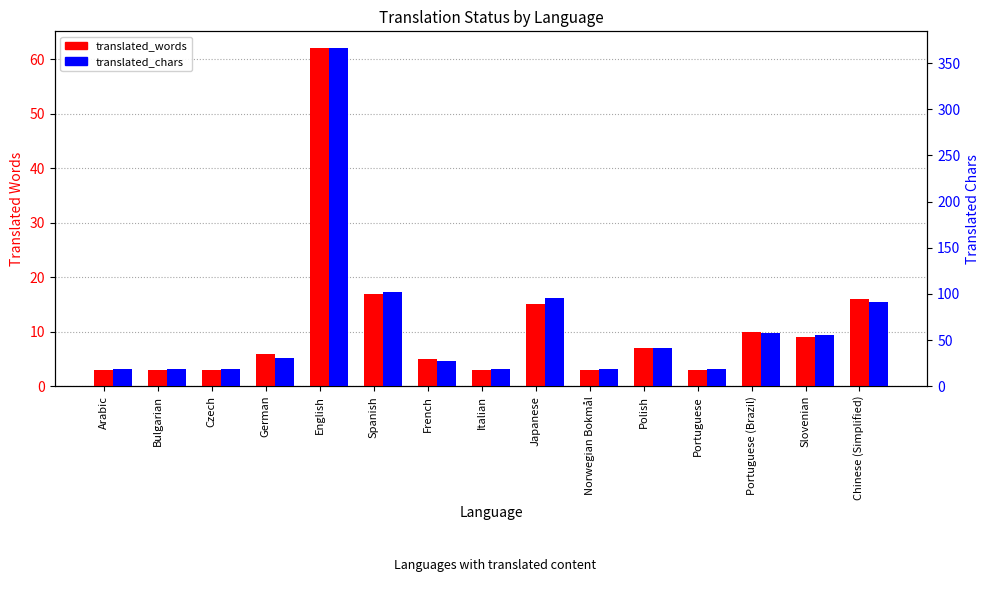

List the series in order of their overall mean, lowest first.

translated_words, translated_chars